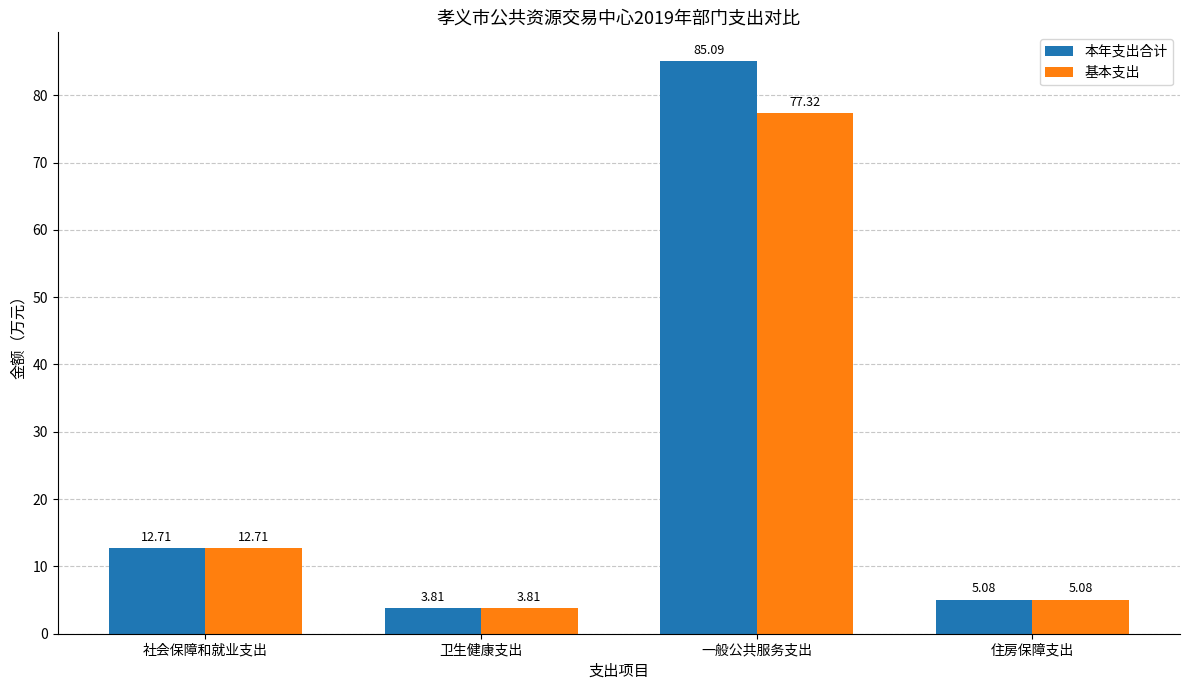

What is the difference between the maximum and minimum values in the 基本支出 series?

73.5